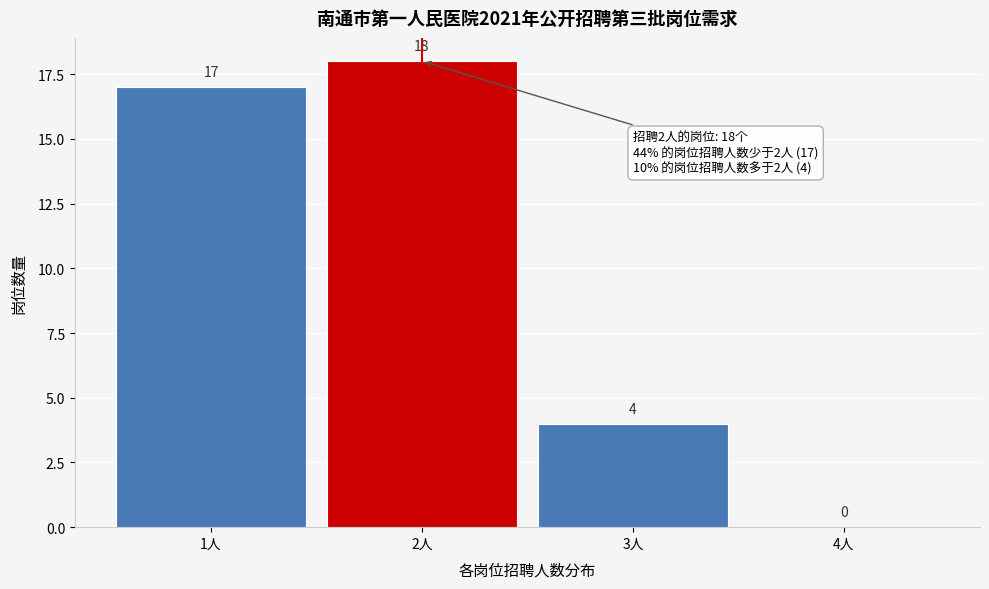

Which range on the x-axis has the tallest bar?

1.5 to 2.5